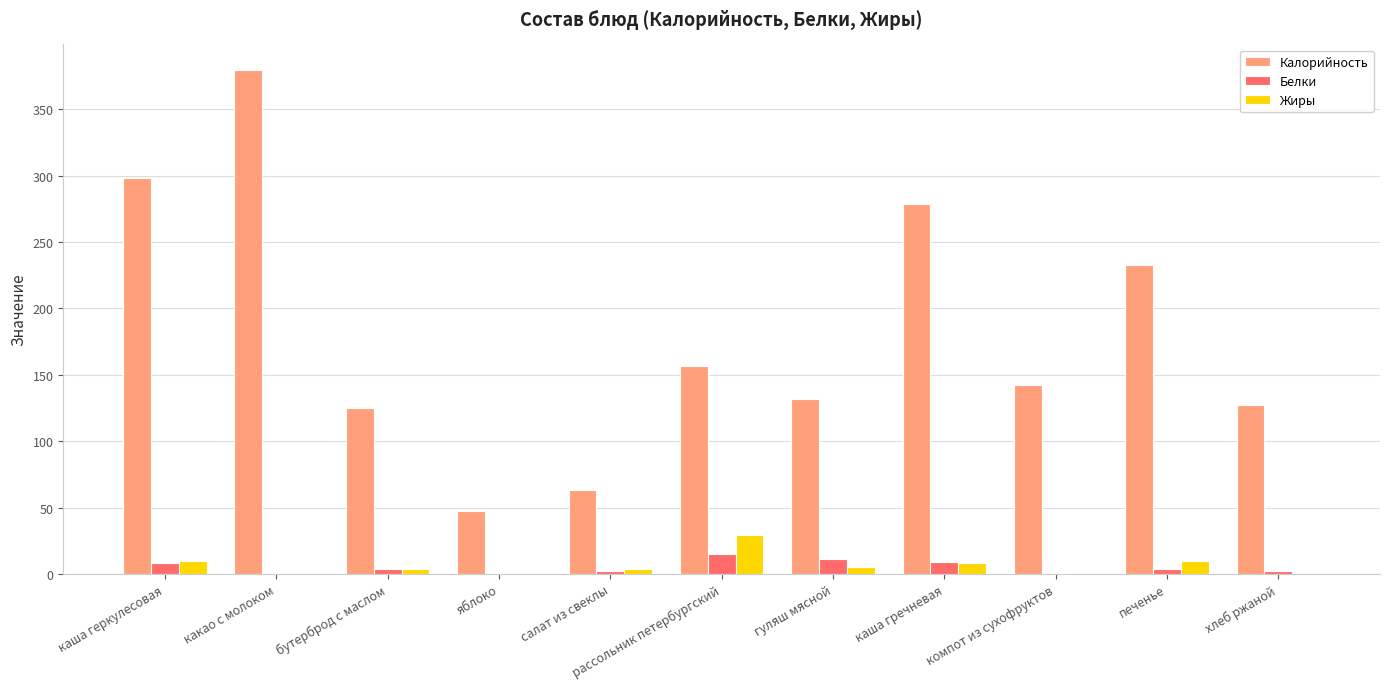

Read the Калорийность value at рассольник петербургский.

157.0